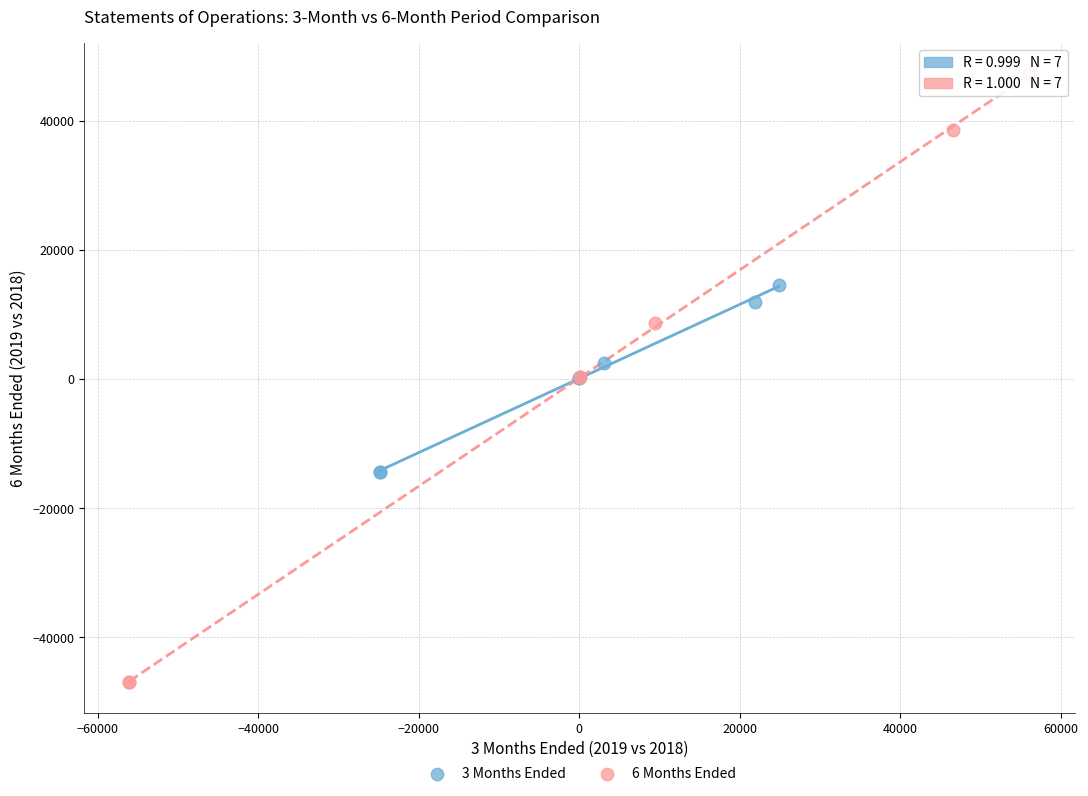

Which series contains the lowest Y value?

6 Months Ended